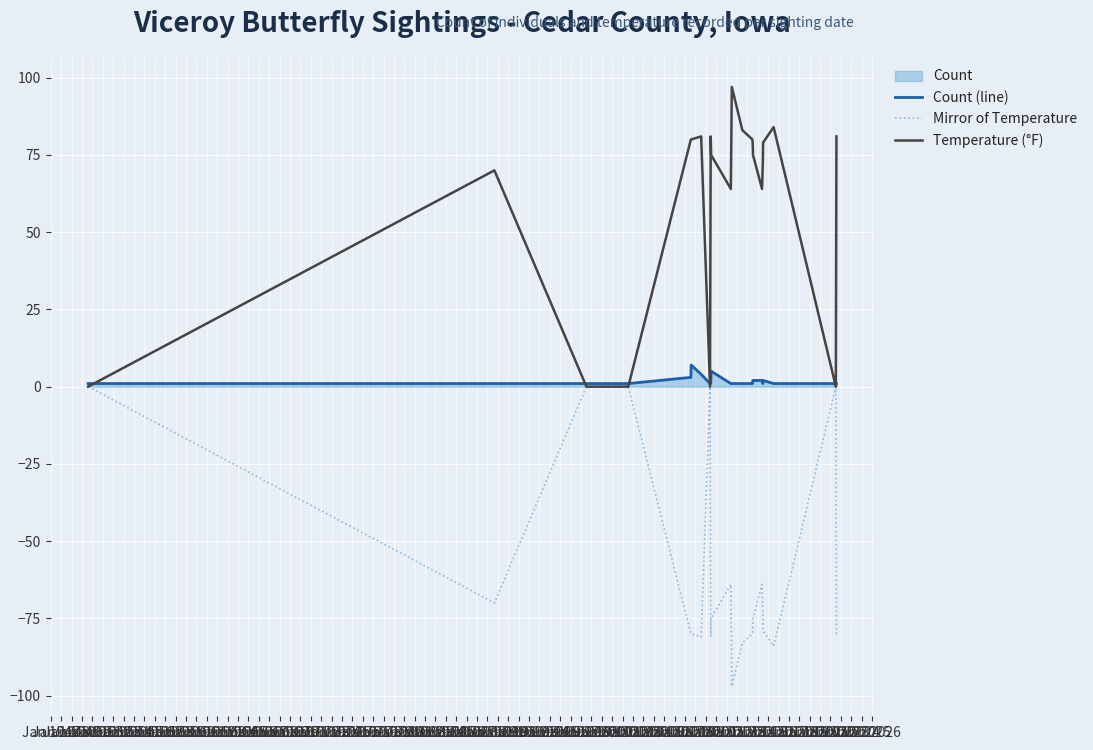

At how many categories does at least one series exceed -62?

23